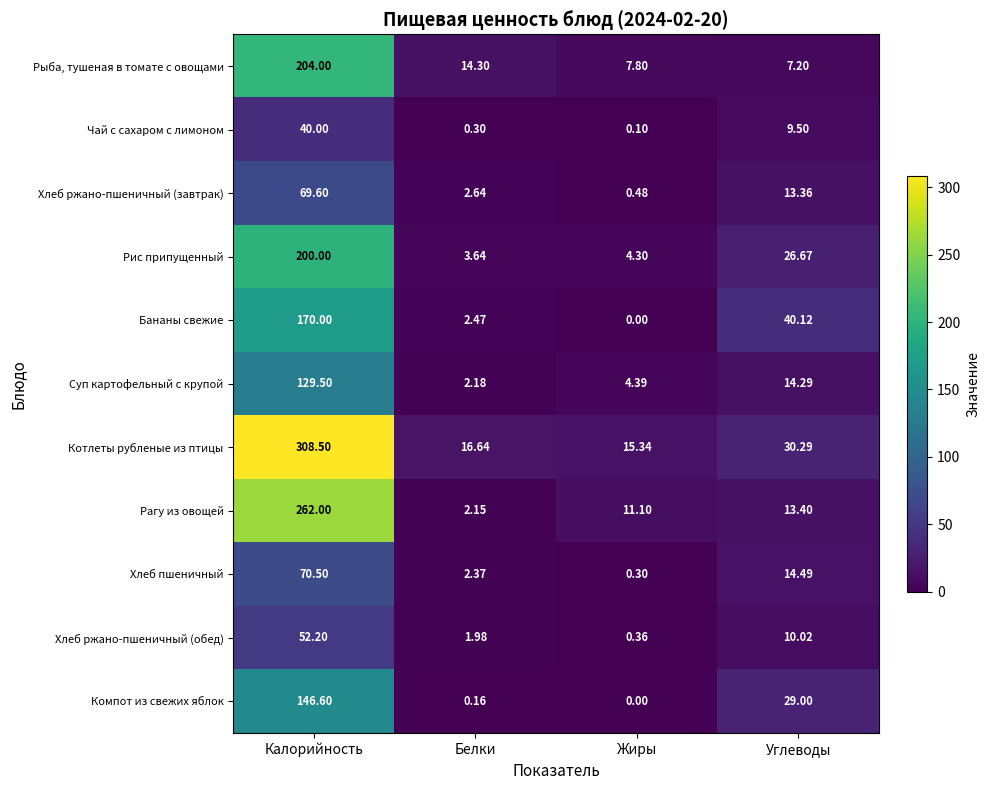

How many categories are shown in the chart?

4